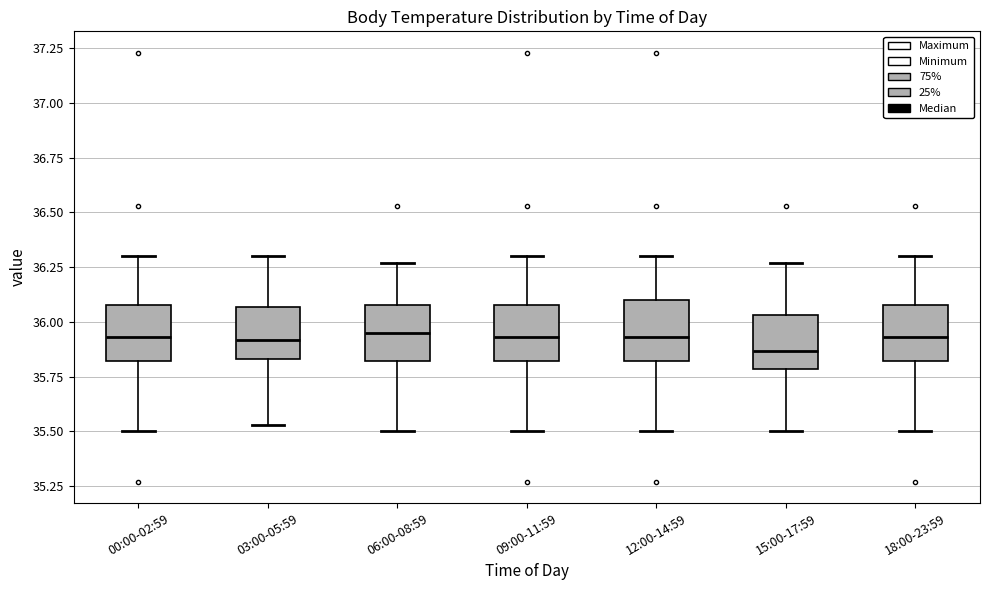

Which box's median line is the lowest?

15:00-17:59